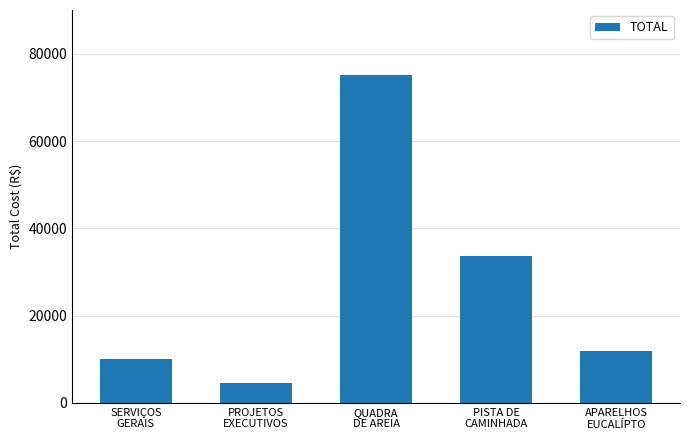

Are the bars grouped side by side (vs. stacked)?

No